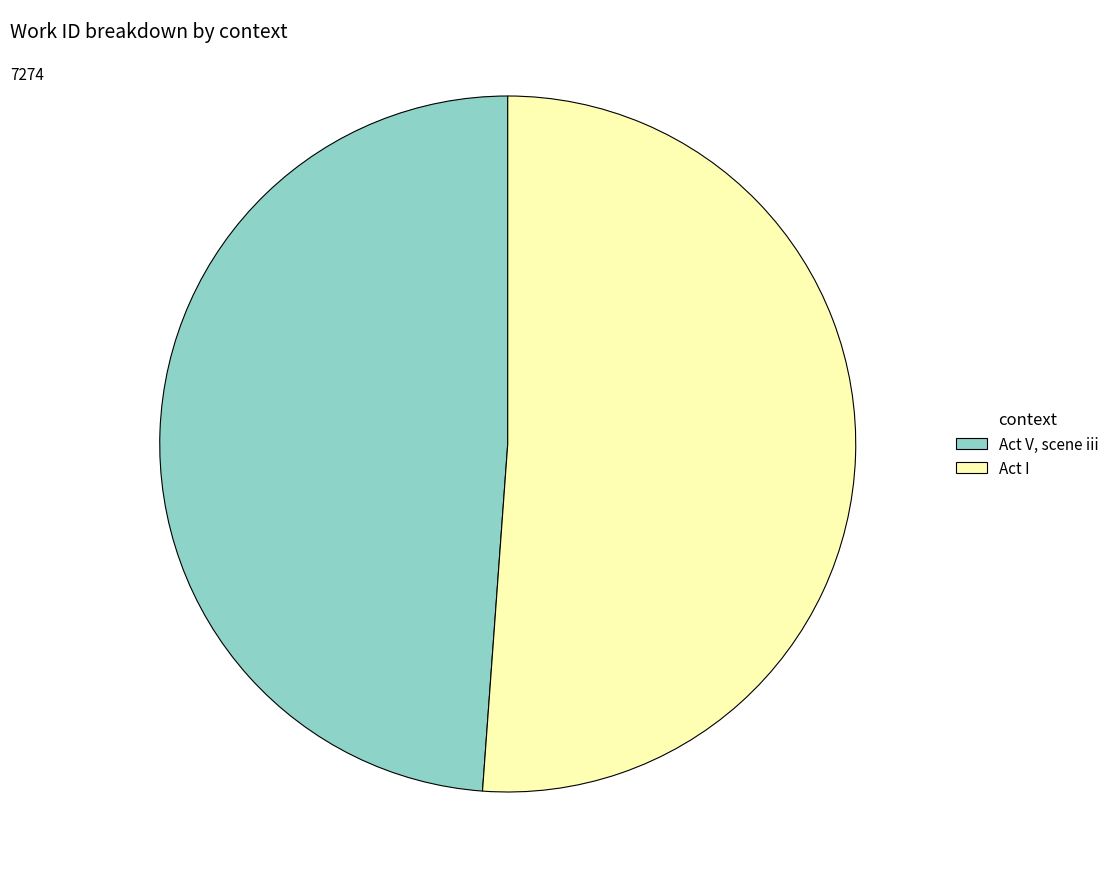

Is there any slice that represents more than half of the pie?

Yes